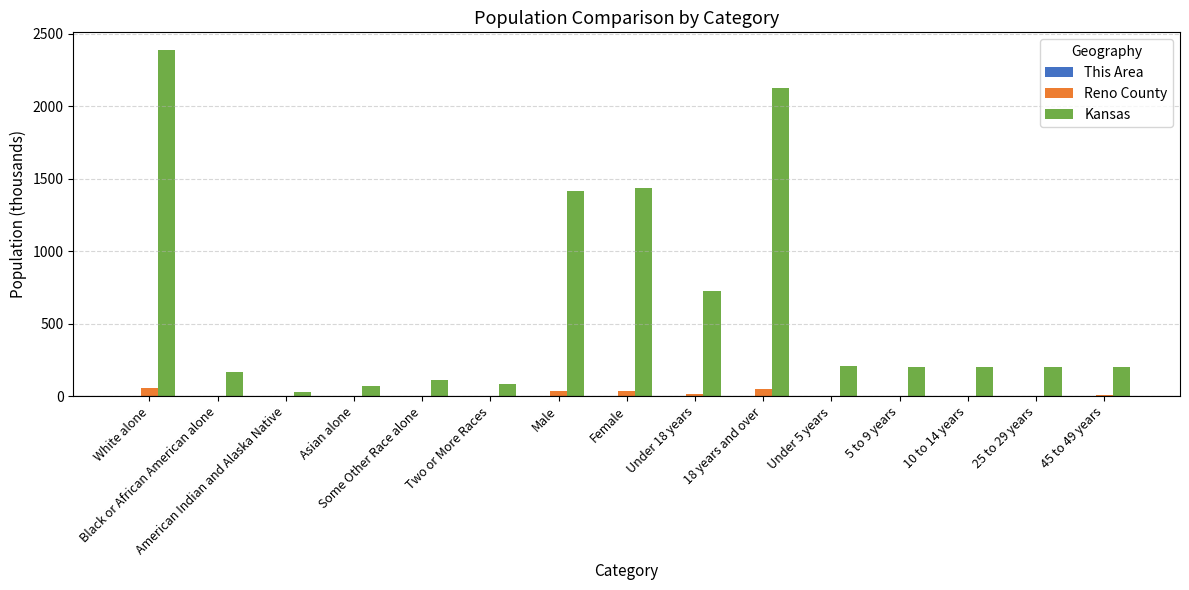

Which series has the largest total across all categories?

Kansas